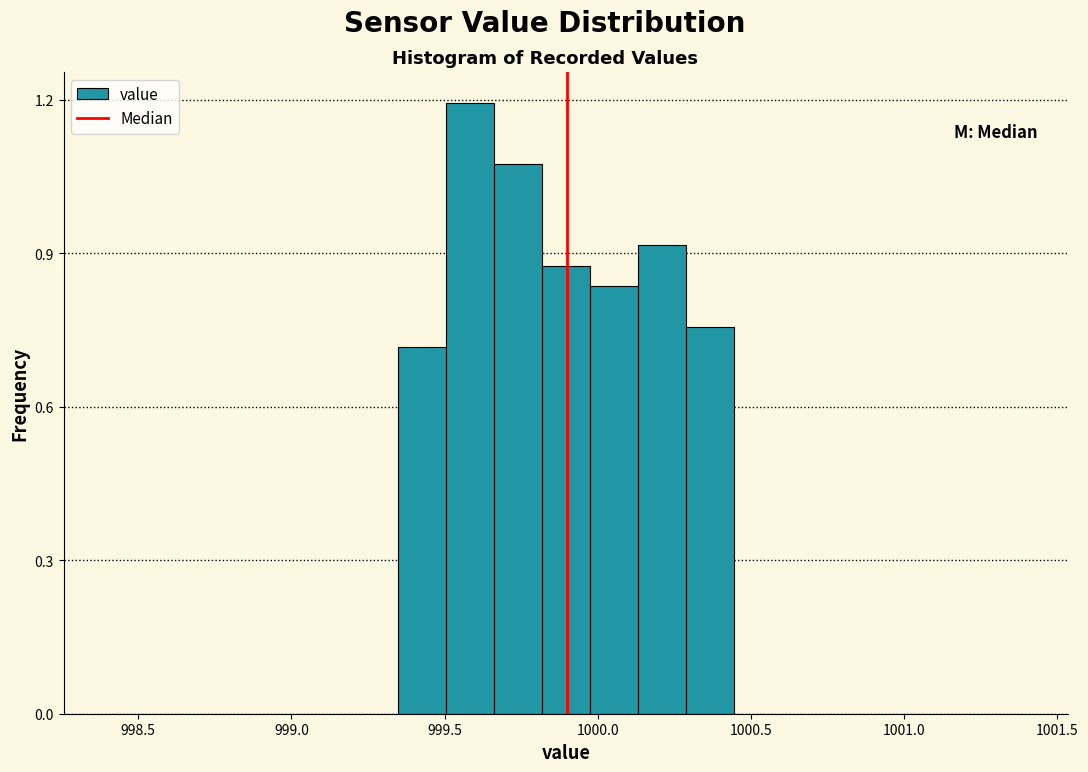

Around what value on the x-axis is the tallest bar? Give the approximate position of its centre, as read against the axis.

999.60